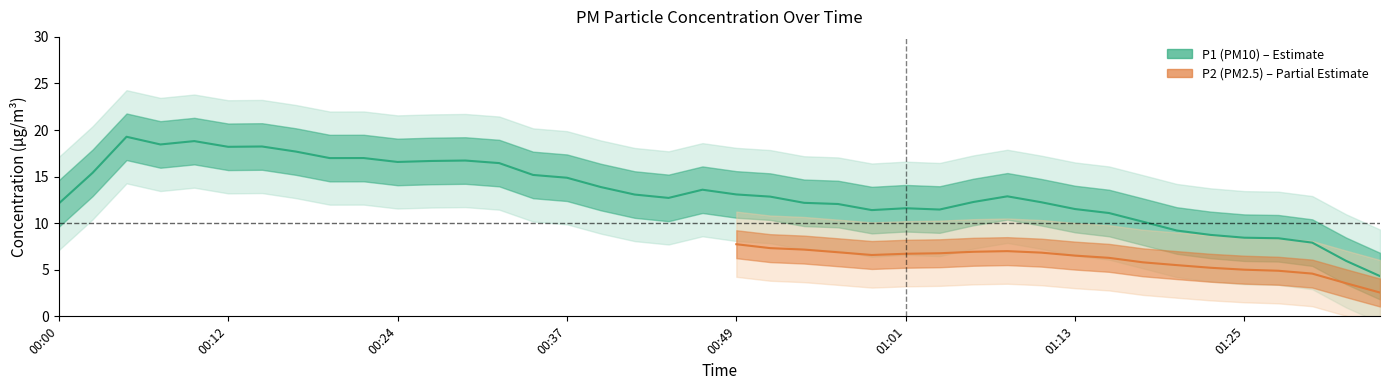

What is the maximum value for P2?

11.5